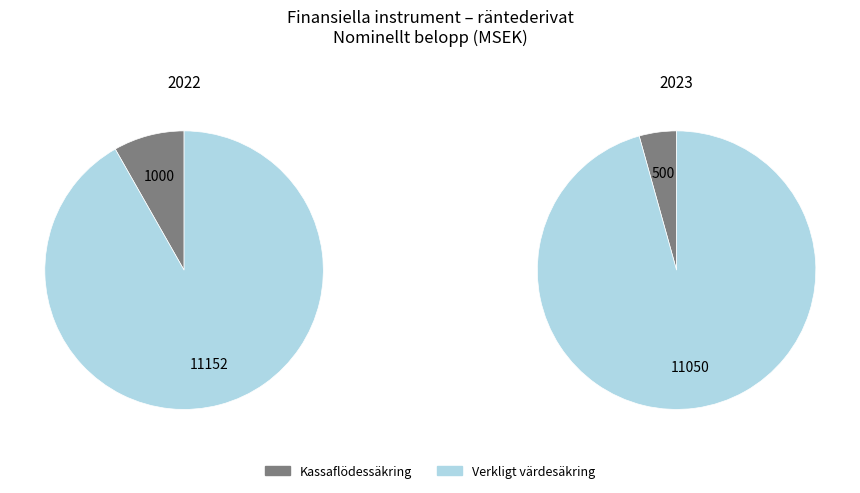

To the nearest percent, what is the combined percentage of 2023 and 2022?

100%